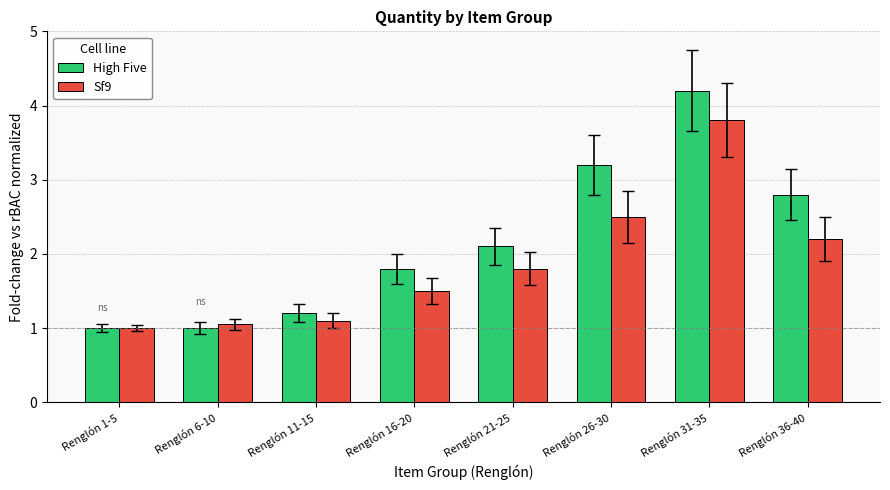

What is the minimum value shown in the chart?

1.0